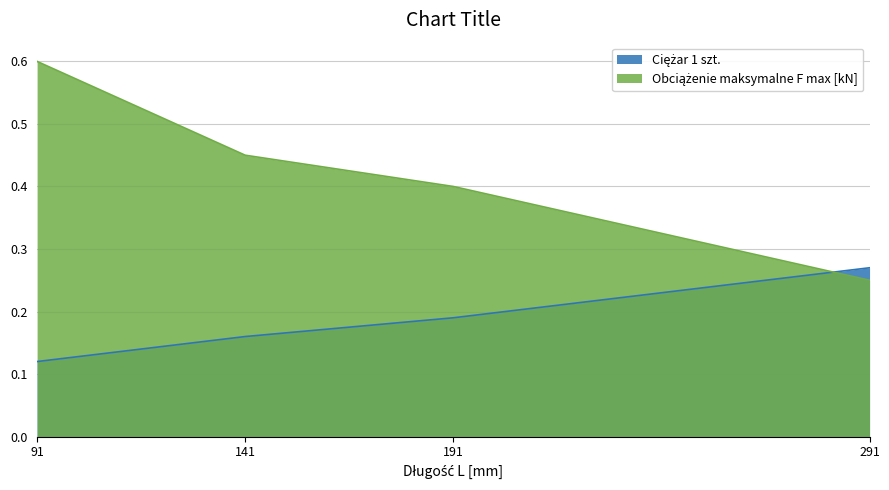

The value of Obciążenie maksymalne F max [kN] at 191 is 0.7. True or false?

False